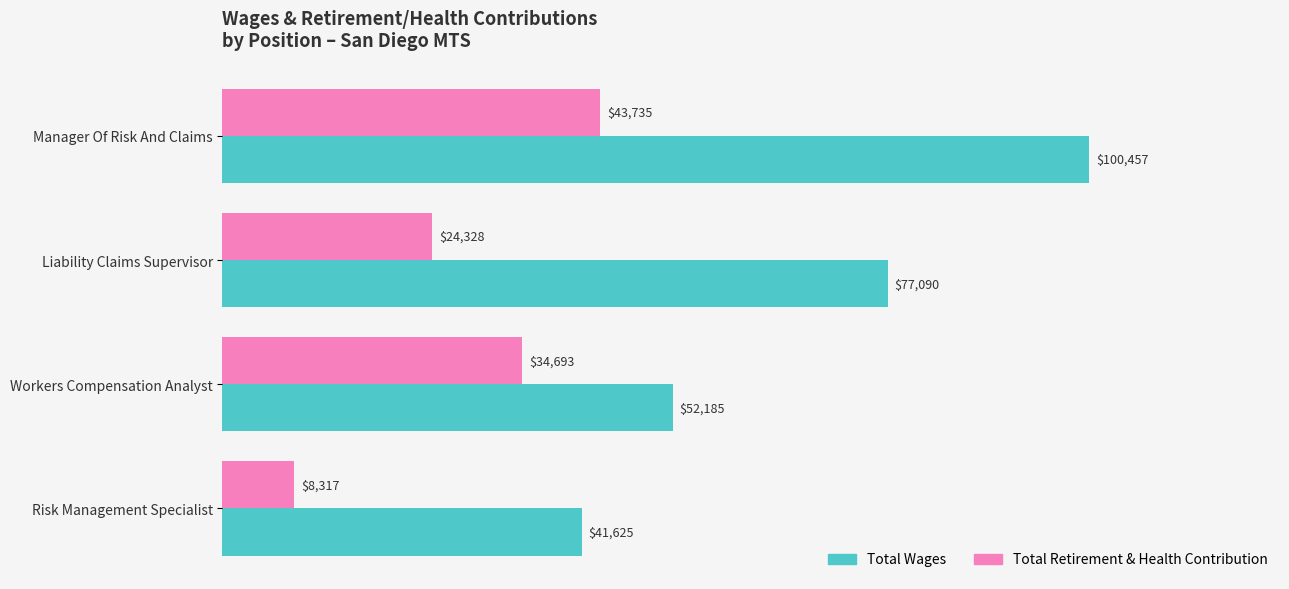

At which label does Total Retirement & Health Contribution reach its minimum?

Risk Management Specialist